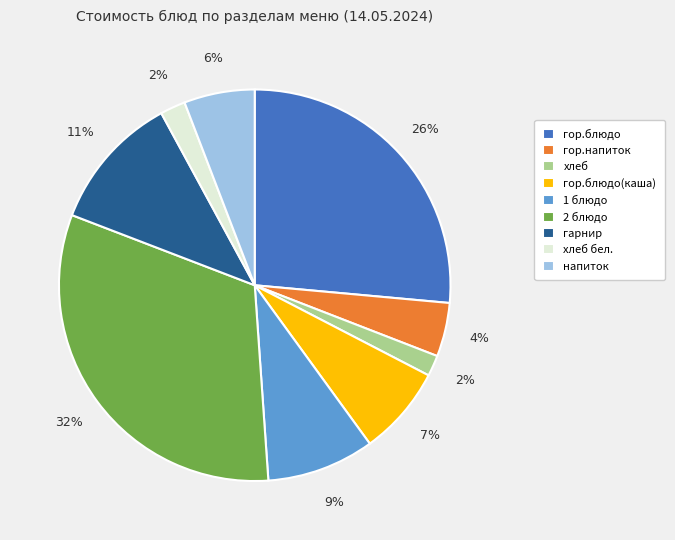

True or false: хлеб бел. accounts for 2% of the total.

True